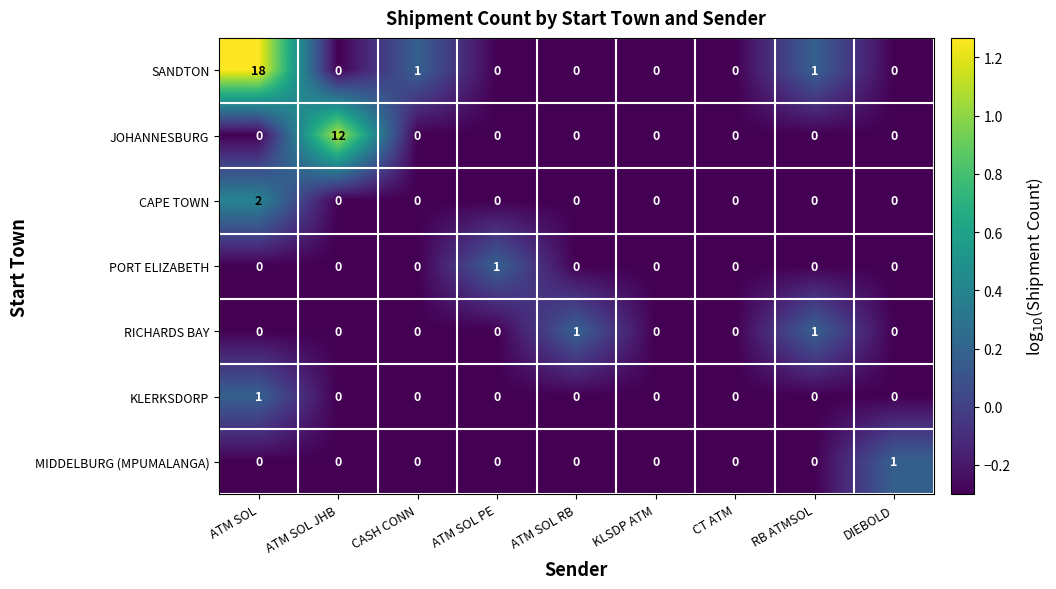

The value of CAPE TOWN at RB ATMSOL is -1. True or false?

False